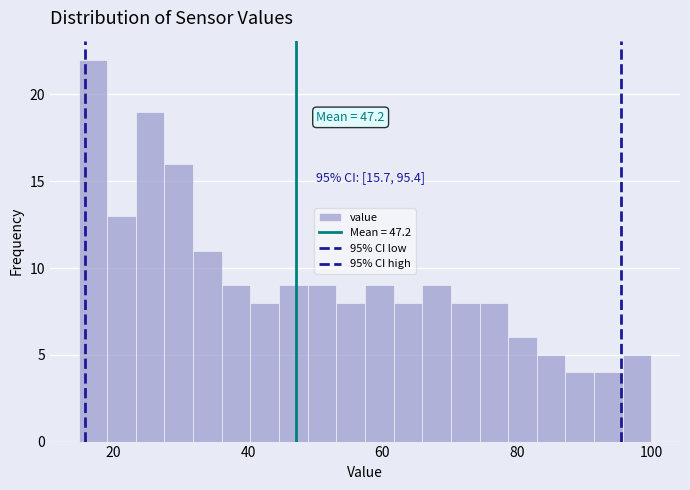

Read against the x-axis, roughly where is the centre of the tallest bar?

16